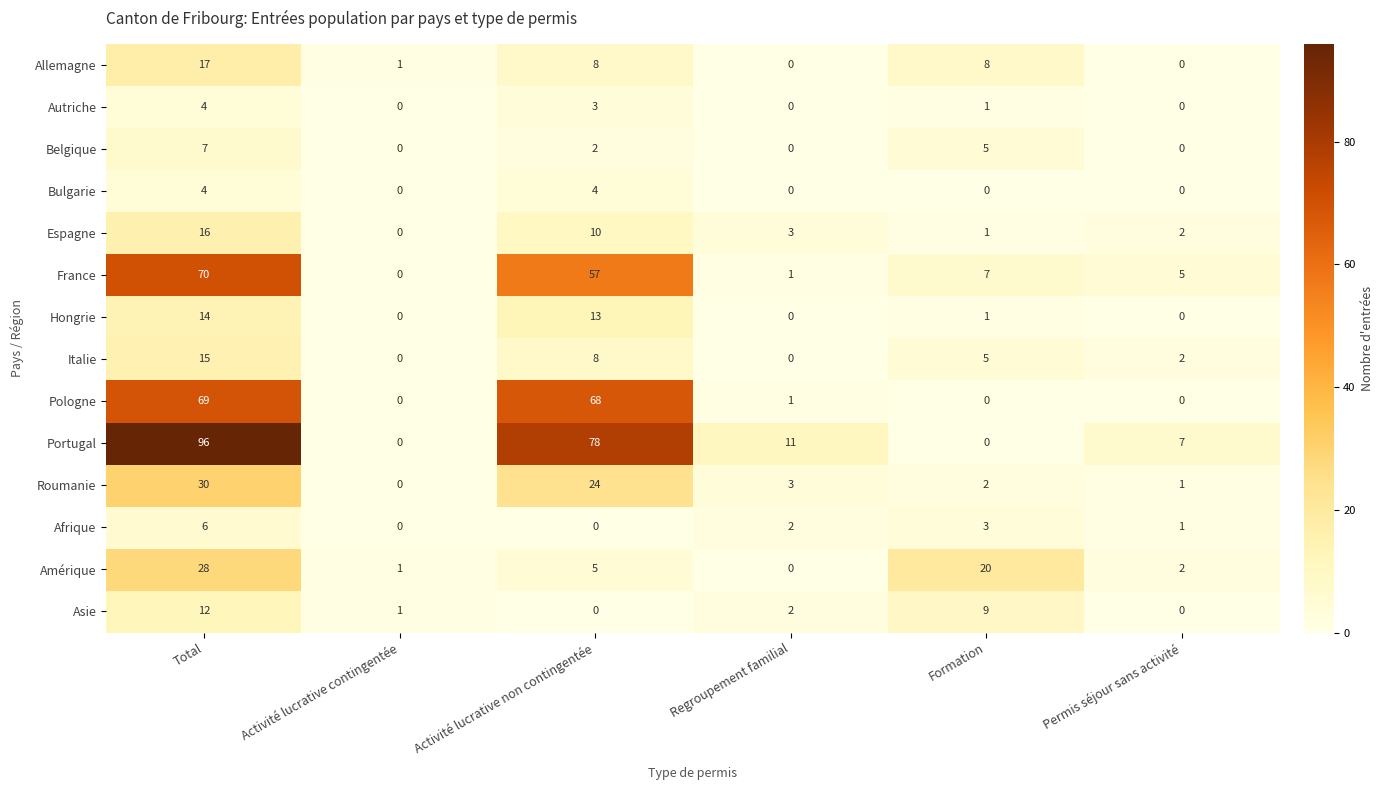

What is the highest value of the Hongrie series?

14